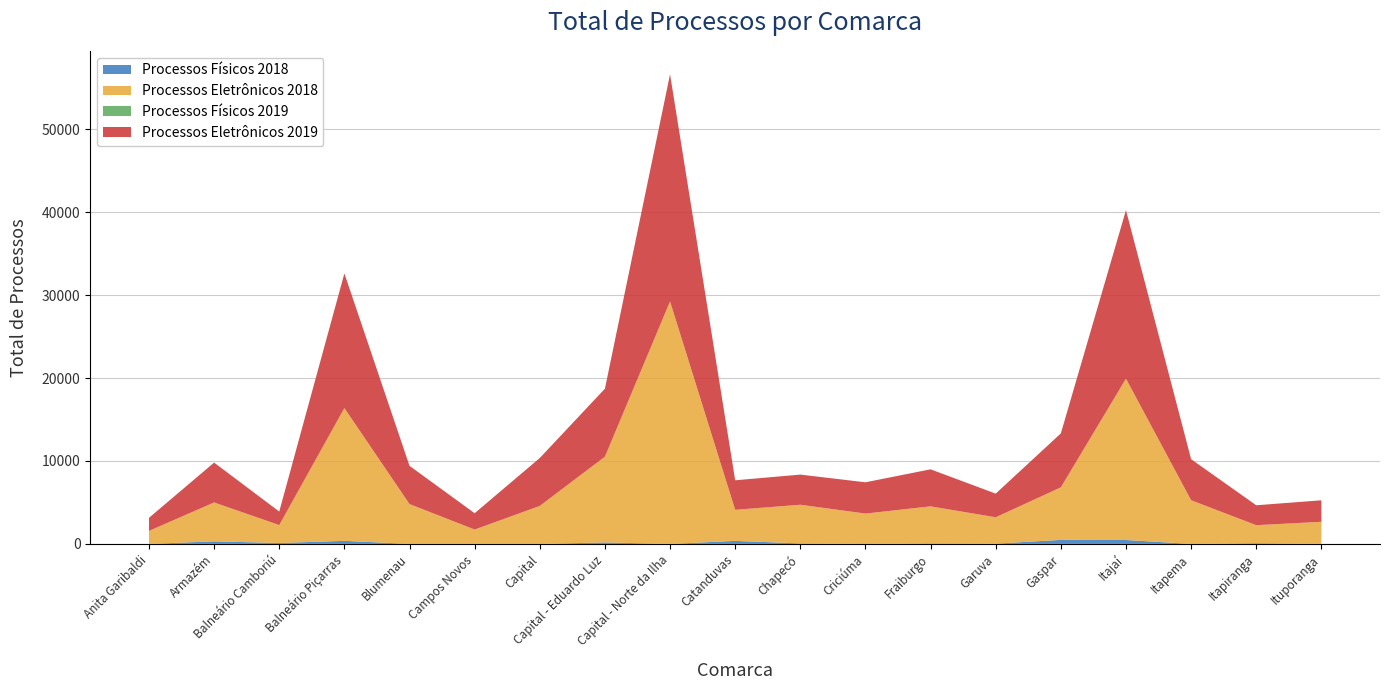

Reading left to right, extract all data points from this chart.

Processos Físicos 2018: 0	308	112	369	0	0	0	178	0	363	59	0	64	34	484	472	0	86	3
Processos Eletrônicos 2018: 1566	4691	2158	16016	4804	1731	4579	10342	29245	3750	4665	3659	4464	3177	6336	19458	5267	2171	2664
Processos Físicos 2019: 0	0	0	0	0	0	0	0	0	0	0	0	0	0	0	0	0	0	0
Processos Eletrônicos 2019: 1581	4811	1633	16240	4613	1971	5784	8202	27398	3560	3637	3774	4468	2855	6512	20330	4952	2404	2593